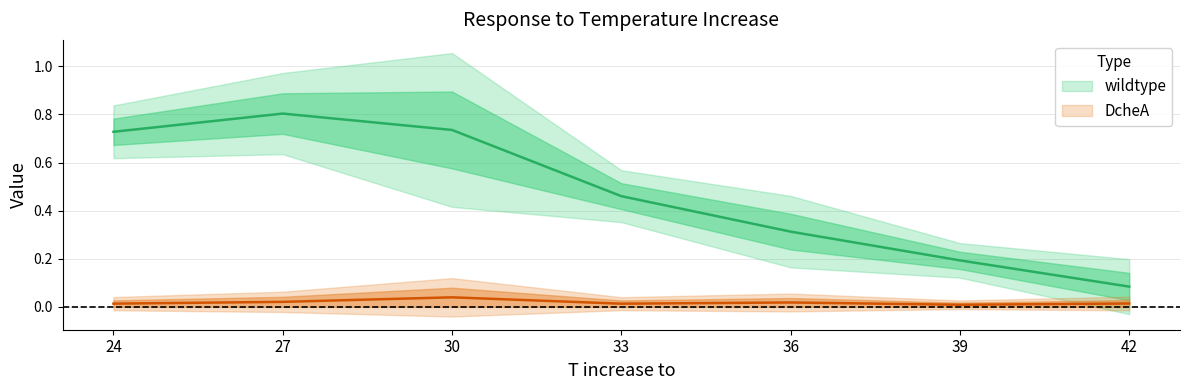

Does the chart display data point markers on the line(s)?

No